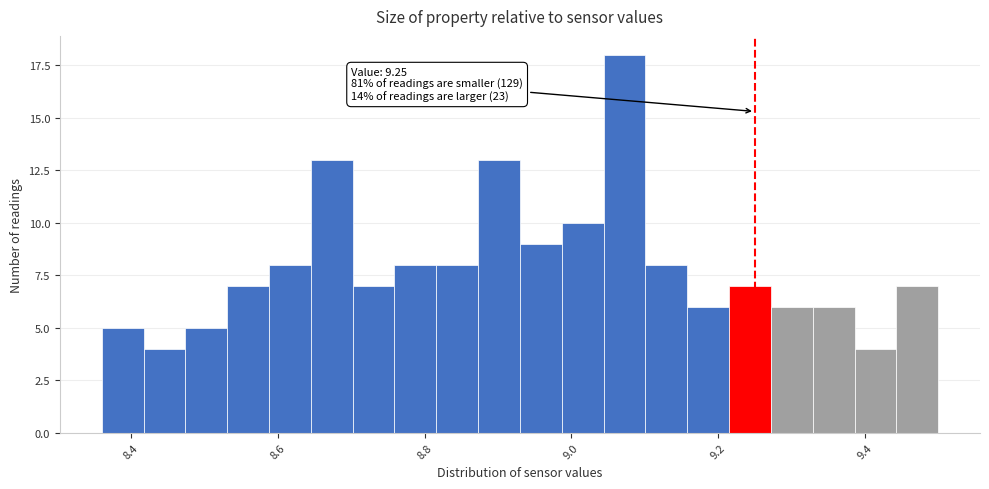

Around what value on the x-axis is the tallest bar? Give the approximate position of its centre, as read against the axis.

9.08